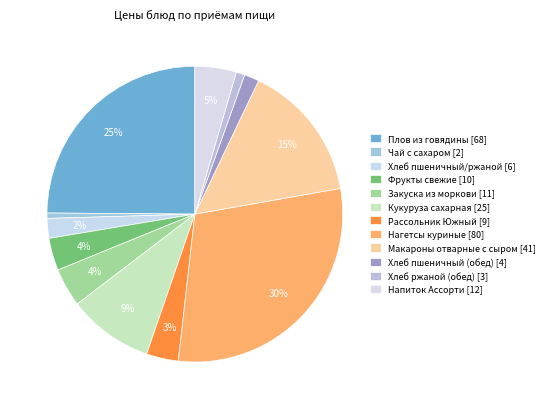

Is it true that Плов из говядины is 15% of the pie?

False